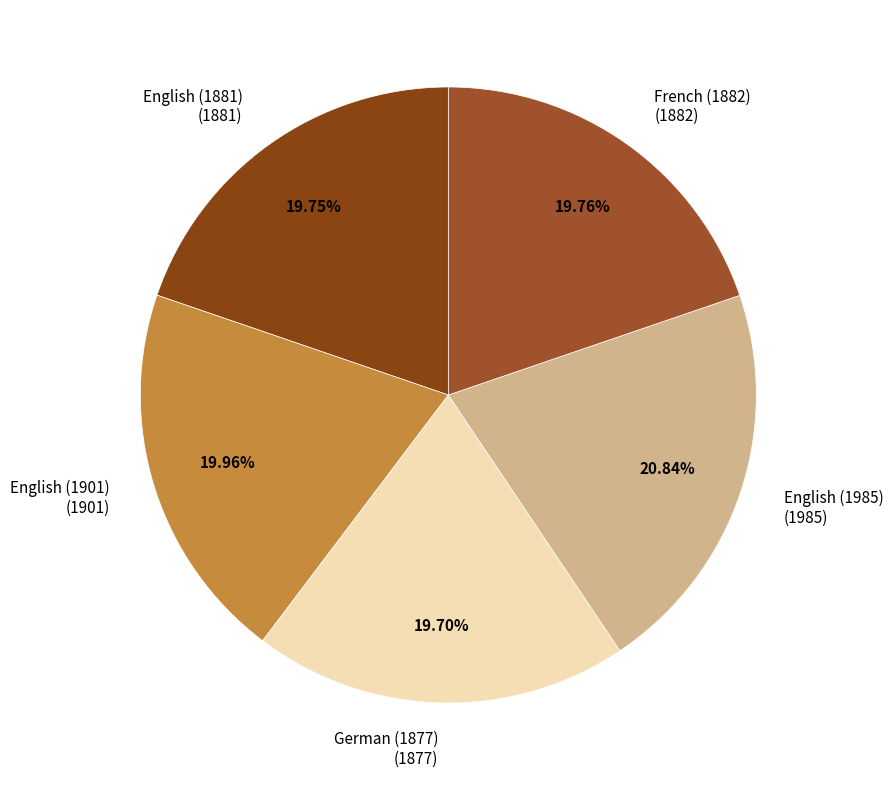

Combined, do English (1901) and English (1881) account for over 50%?

No